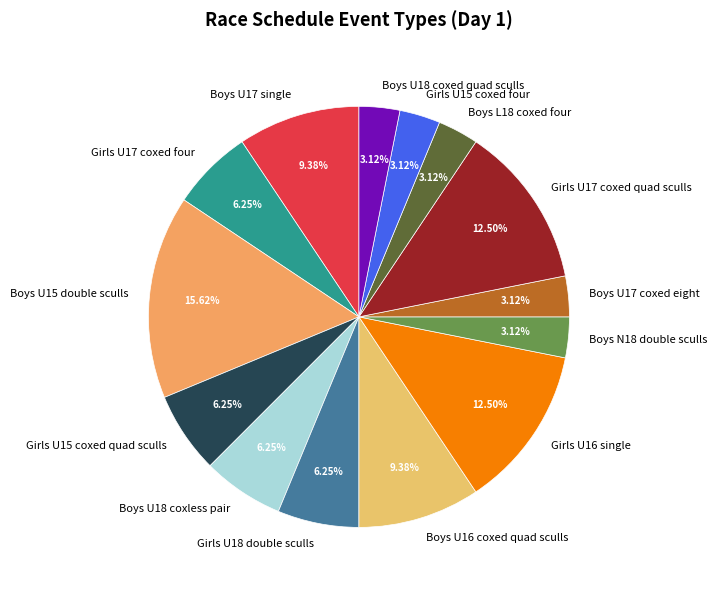

Does Boys U17 single account for over 50% of the chart?

No